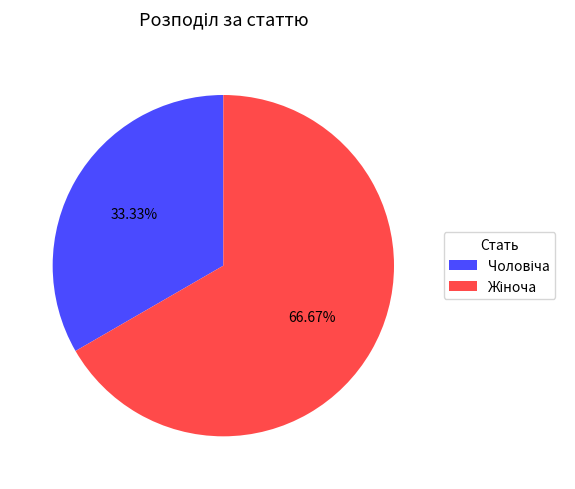

Is there a majority slice in this chart?

Yes